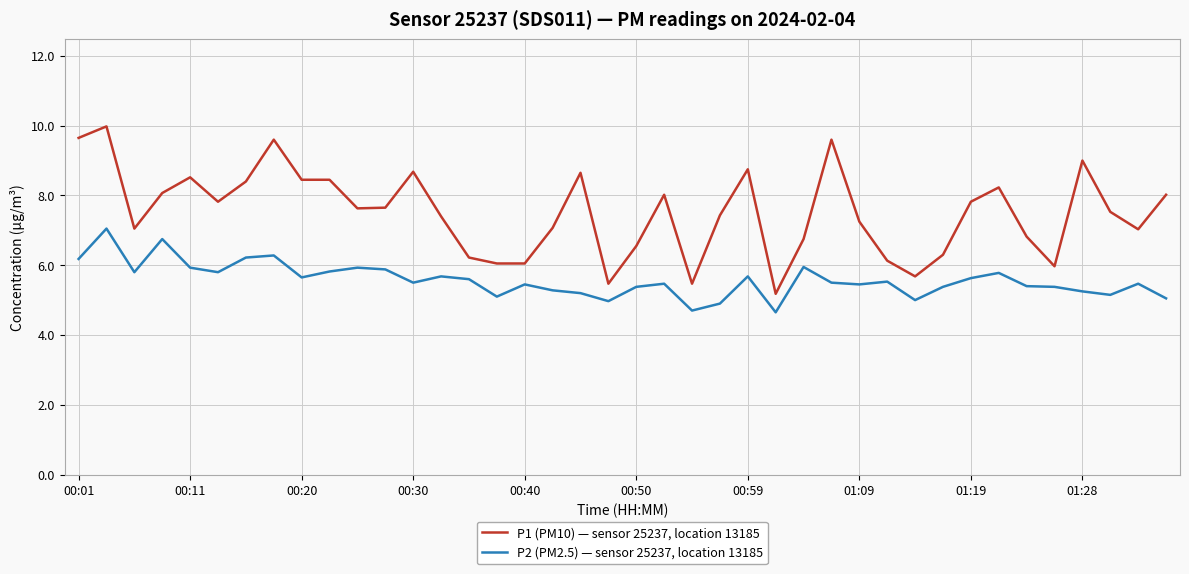

True or false: P2 (PM2.5) — sensor 25237, location 13185 and P1 (PM10) — sensor 25237, location 13185 intersect in this chart.

False